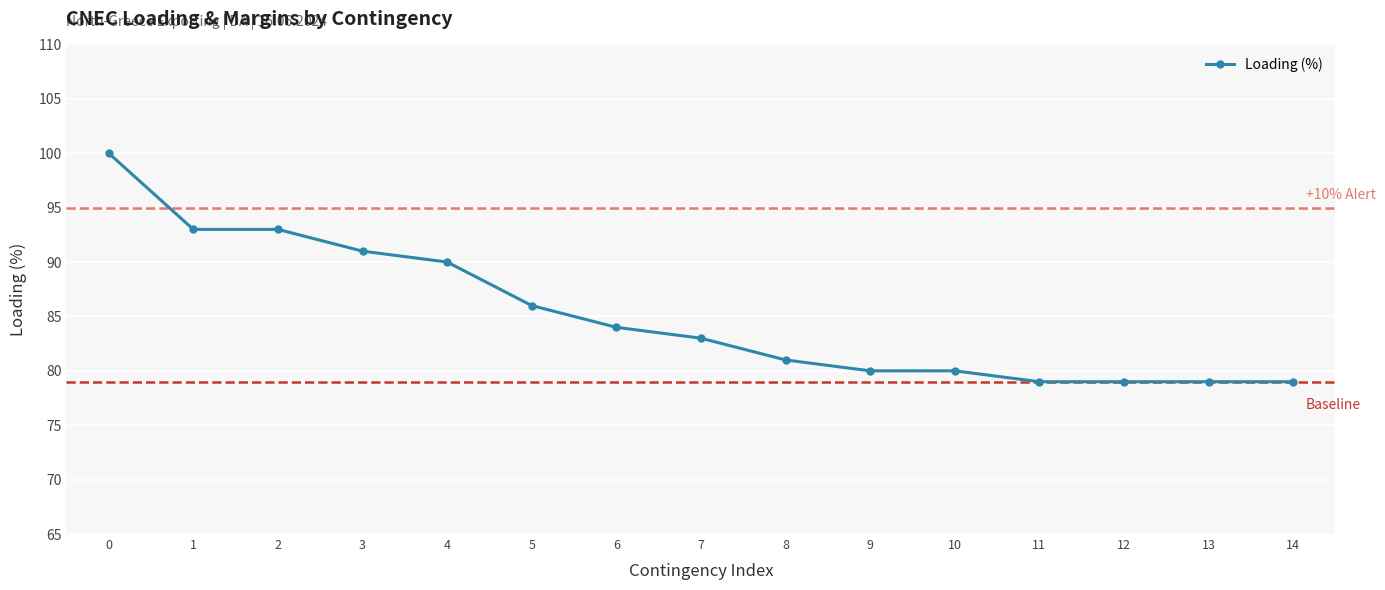

Reading left to right, what are all the values shown in this chart?

0=100	1=93	2=93	3=91	4=90	5=86	6=84	7=83	8=81	9=80	10=80	11=79	12=79	13=79	14=79